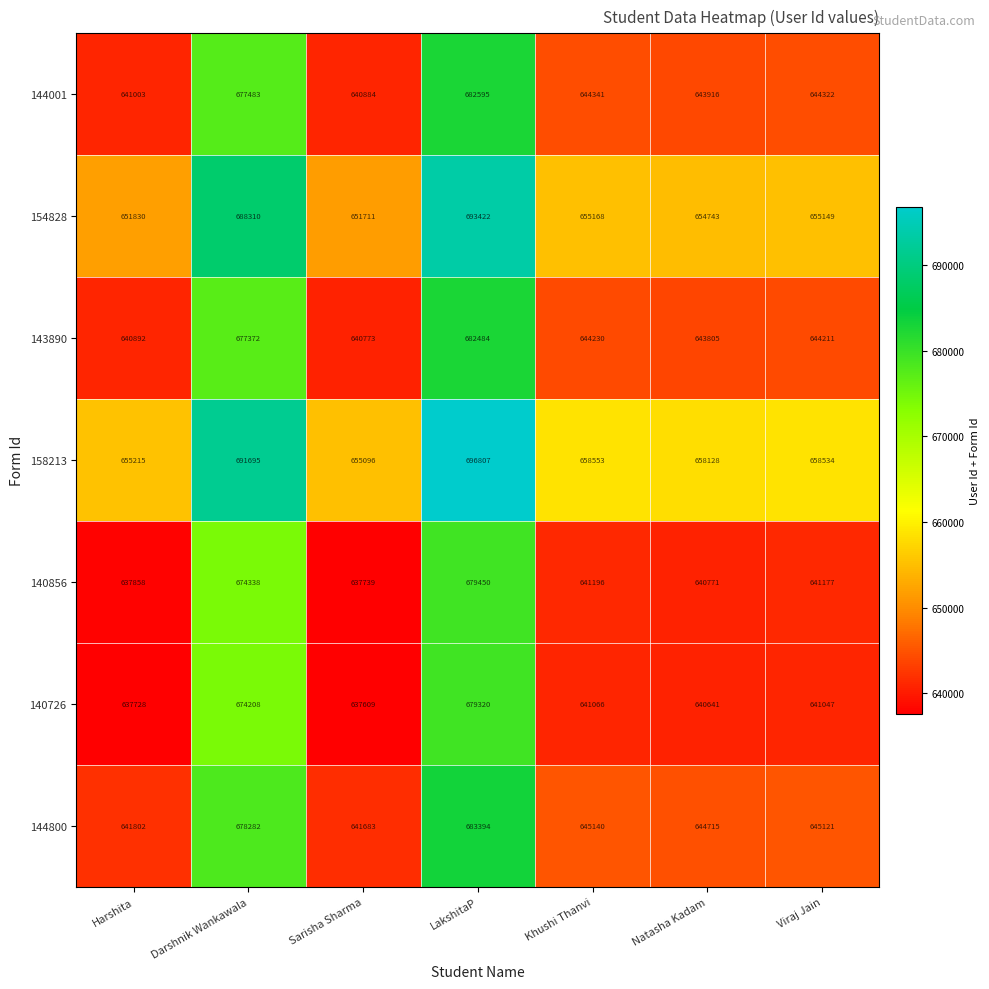

What is the average value of the 140856 series?

650361